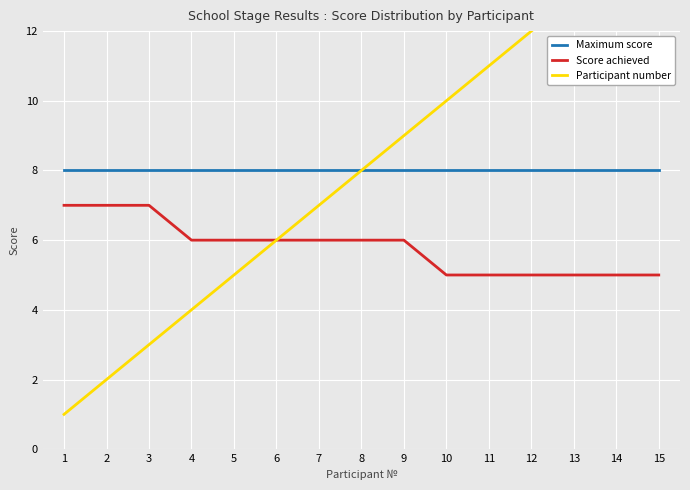

Which series changed the most between 3 and 6?

Participant number